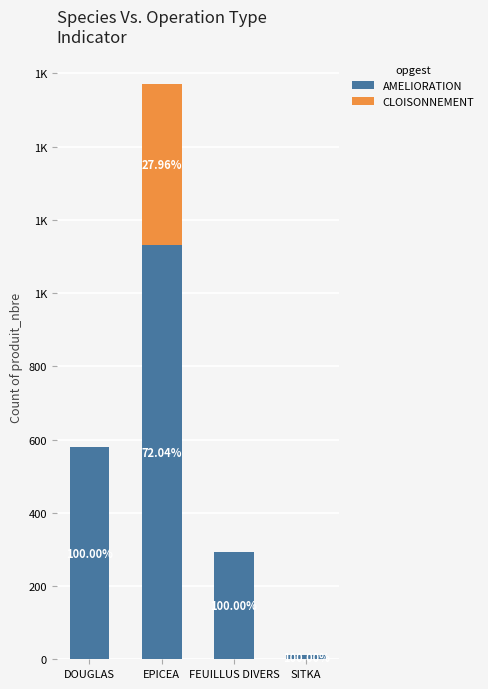

Rank the series at DOUGLAS from highest to lowest value.

AMELIORATION, CLOISONNEMENT